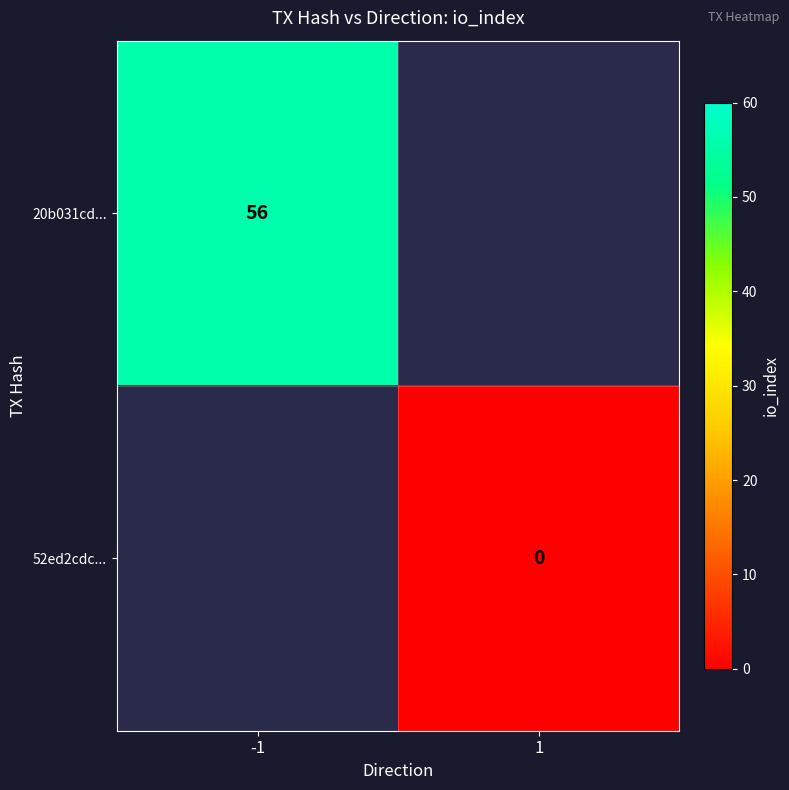

The value of 20b031cd... at -1 is 56. True or false?

True